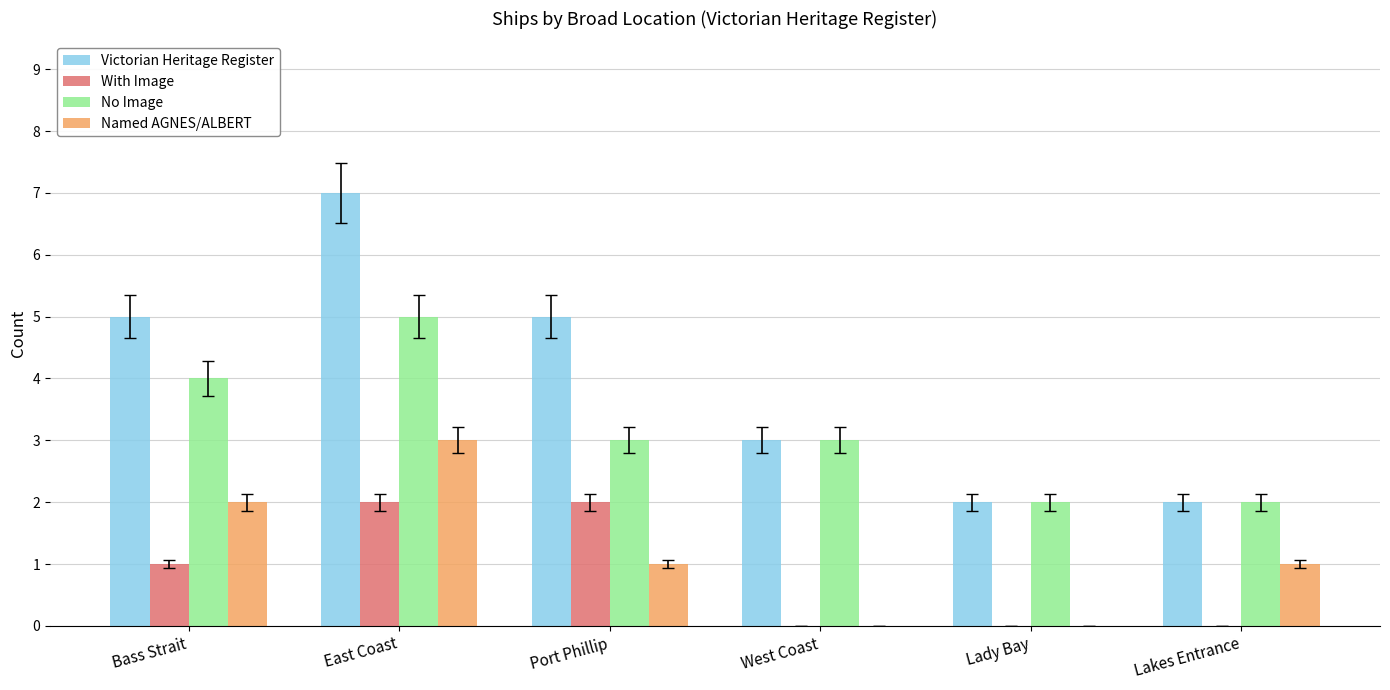

Reading left to right, list all the values displayed in this chart.

Victorian Heritage Register: Bass Strait=5	East Coast=7	Port Phillip=5	West Coast=3	Lady Bay=2	Lakes Entrance=2
With Image: Bass Strait=1	East Coast=2	Port Phillip=2	West Coast=0	Lady Bay=0	Lakes Entrance=0
No Image: Bass Strait=4	East Coast=5	Port Phillip=3	West Coast=3	Lady Bay=2	Lakes Entrance=2
Named AGNES/ALBERT: Bass Strait=2	East Coast=3	Port Phillip=1	West Coast=0	Lady Bay=0	Lakes Entrance=1